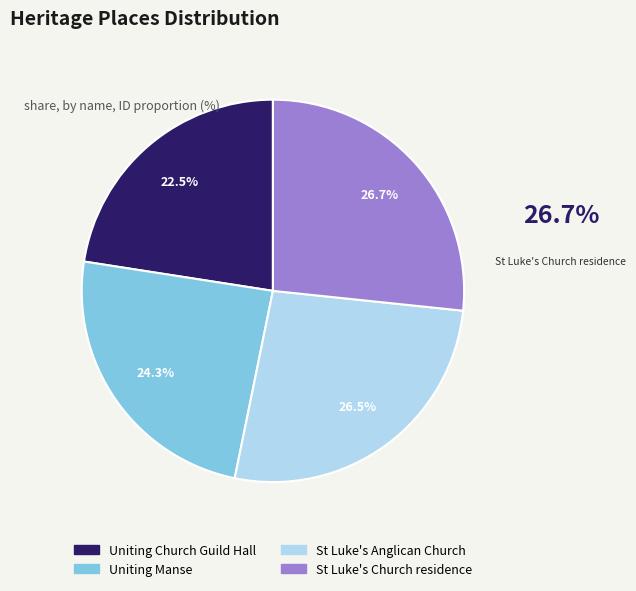

True or false: St Luke's Church residence accounts for 27% of the total.

True